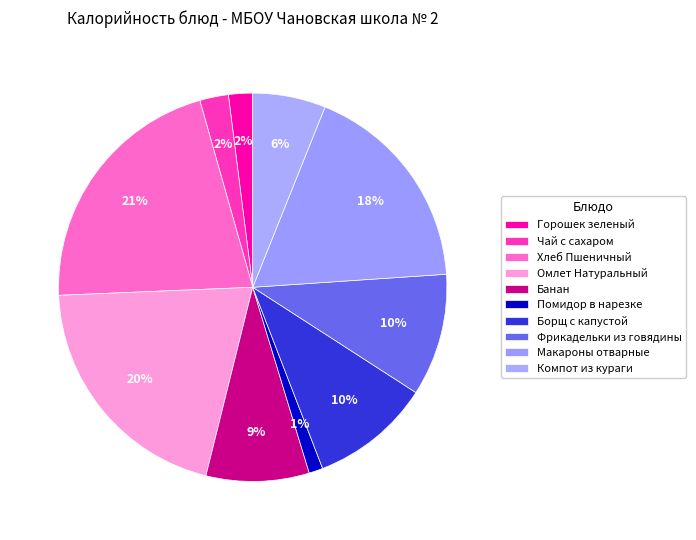

Count the number of slices in the pie.

10